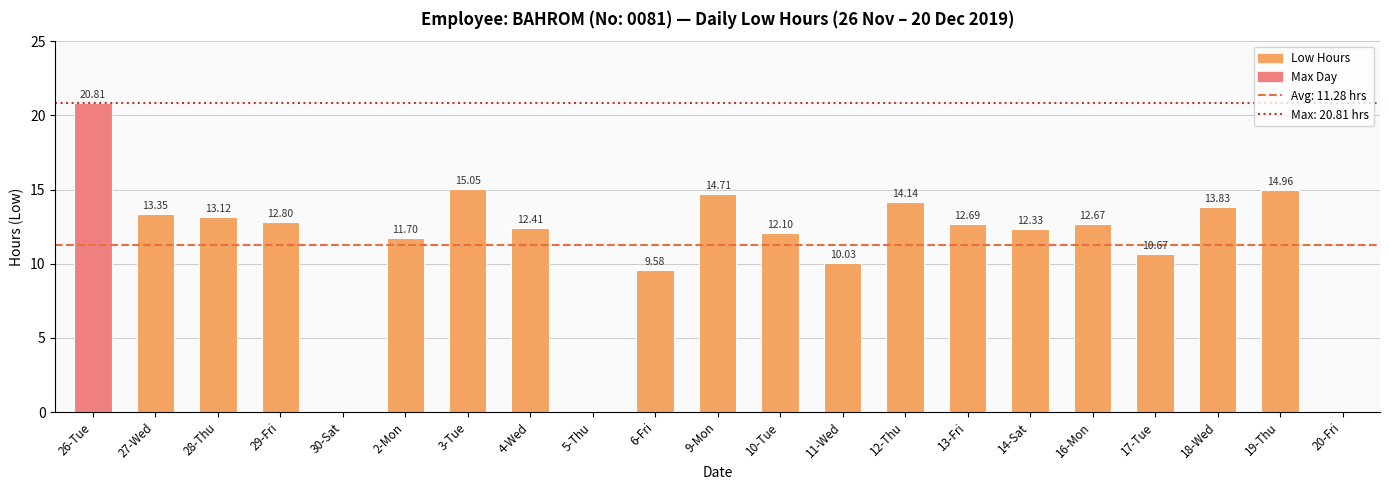

What is the sum of the values at 19-Thu and 9-Mon?

29.7